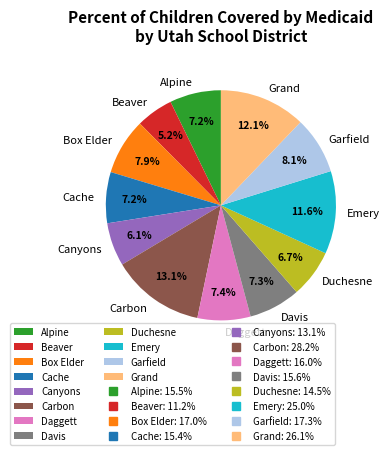

Between Davis and Carbon, which is larger?

Carbon